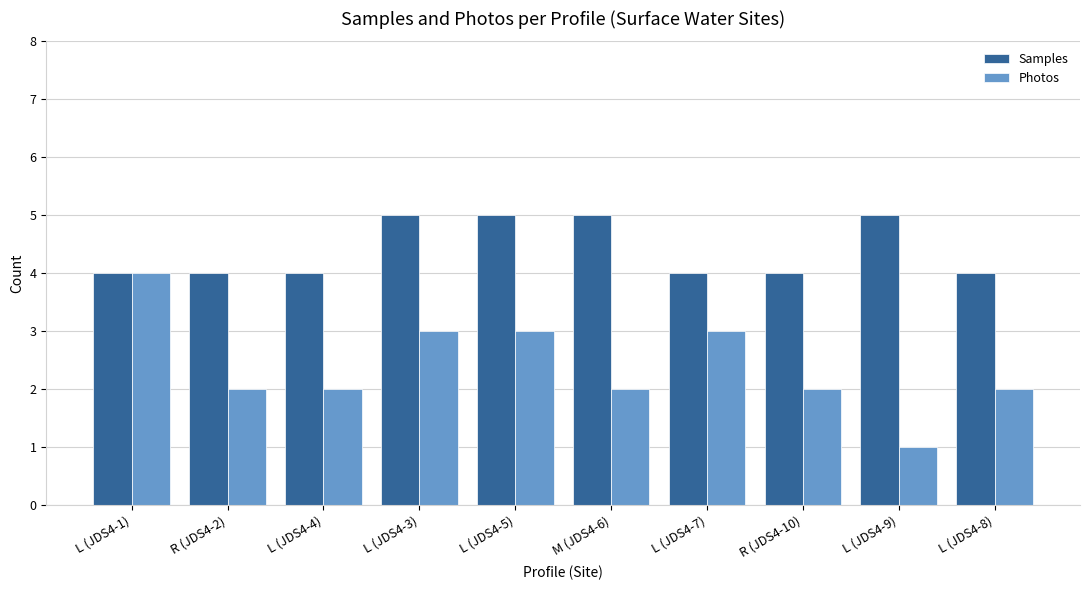

Rank the series by their average value, from highest to lowest.

Samples, Photos